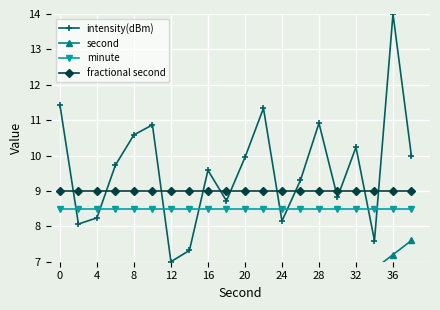

True or false: fractional second and minute intersect in this chart.

False